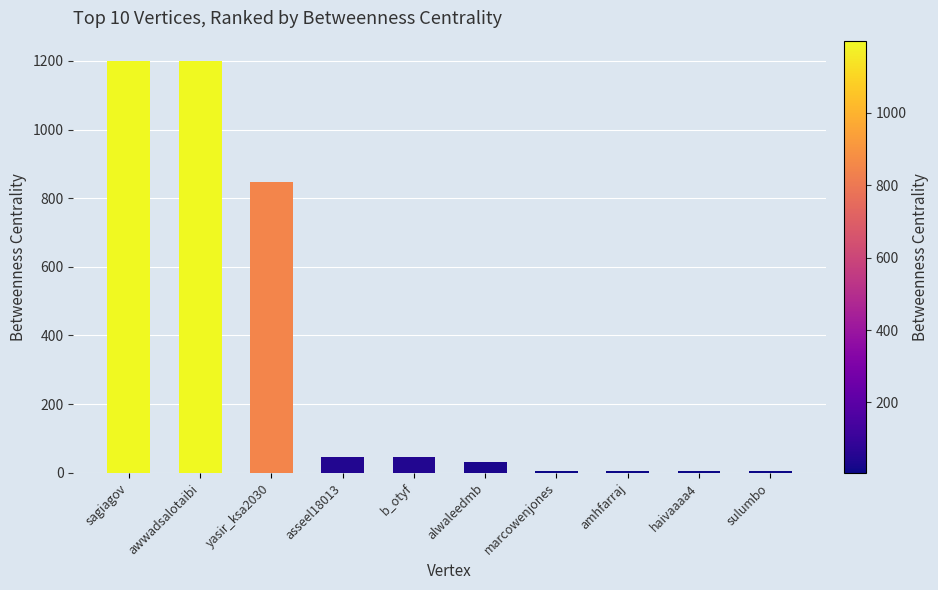

What is the greatest value displayed?

1199